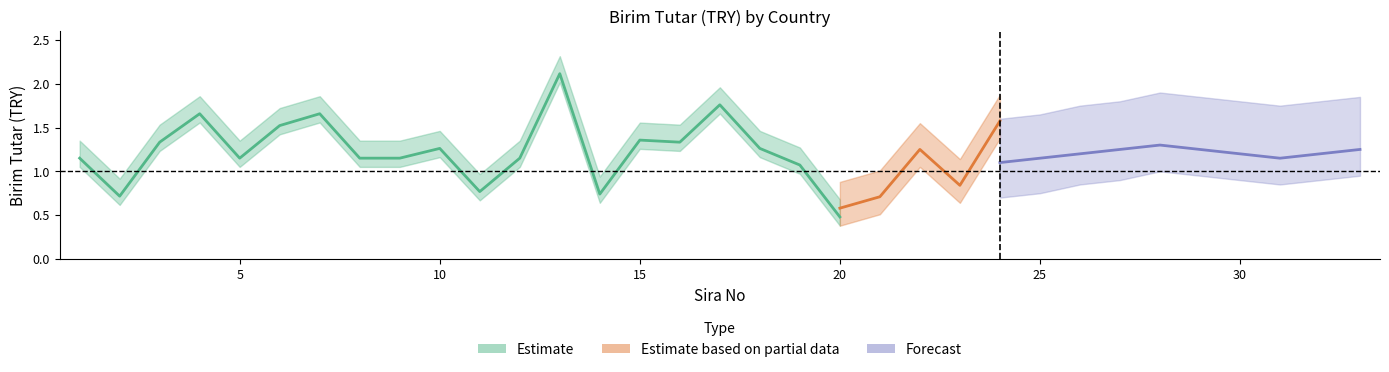

In lower, how many points are higher than both neighbors (excluding endpoints)?

6